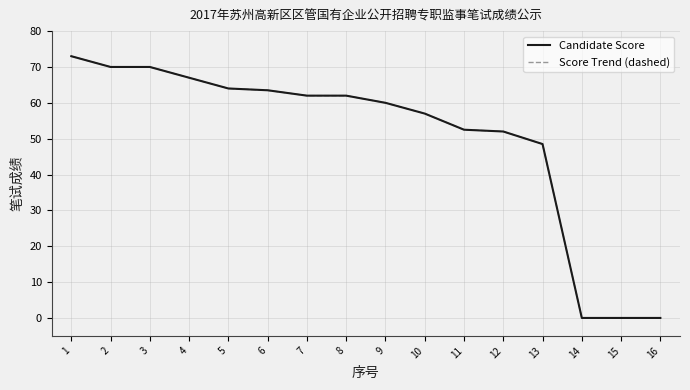

Which series changed the most between 1 and 15?

Candidate Score